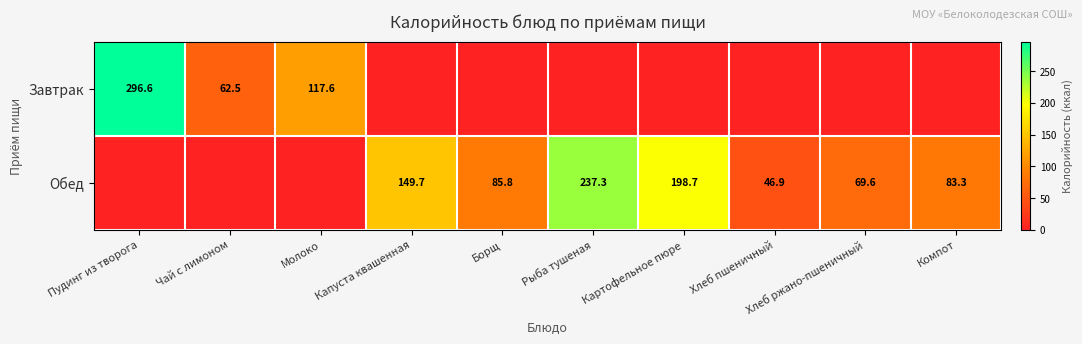

The value of Обед at Рыба тушеная is 237.3. True or false?

True